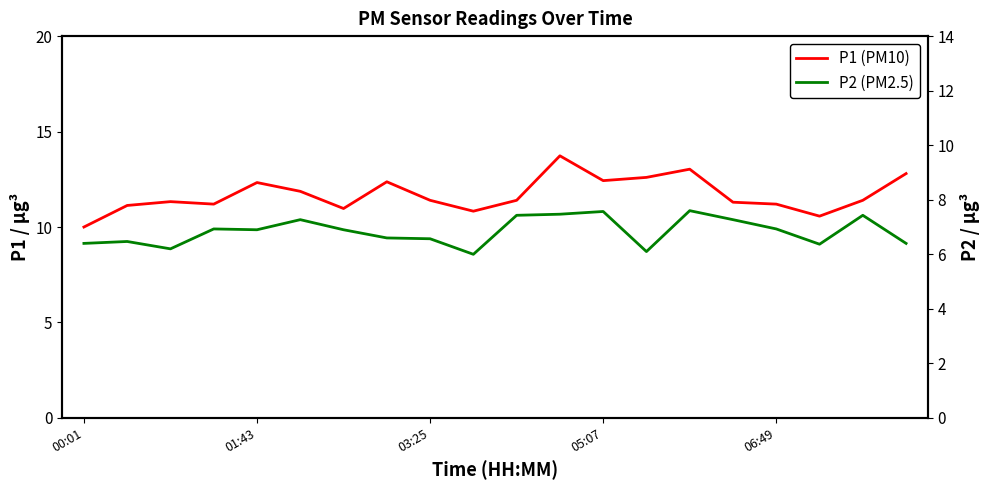

True or false: P2 (PM2.5) has more than 1 interior local peaks.

True